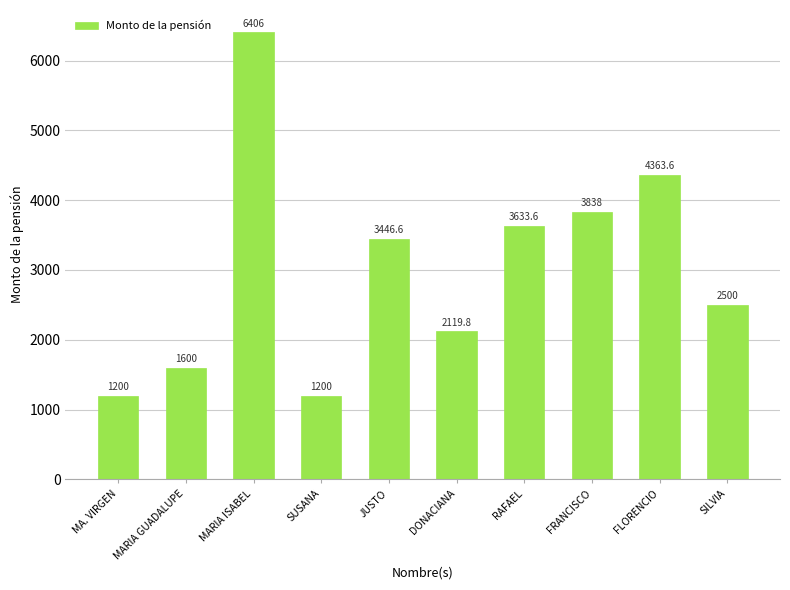

Where does the data first go above 3446?

MARIA ISABEL